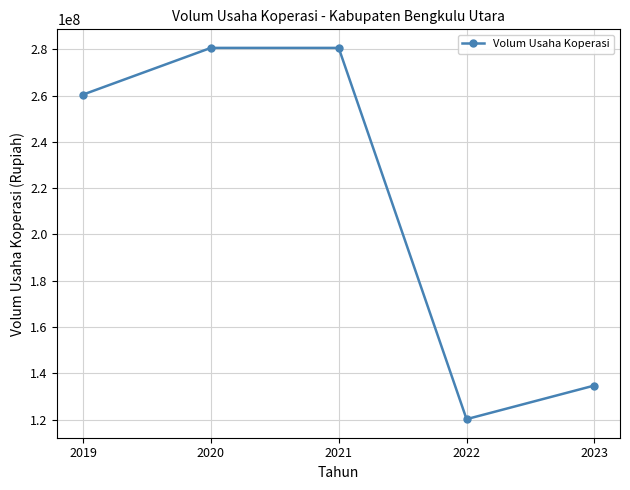

How many data points are less than 260428000?

2